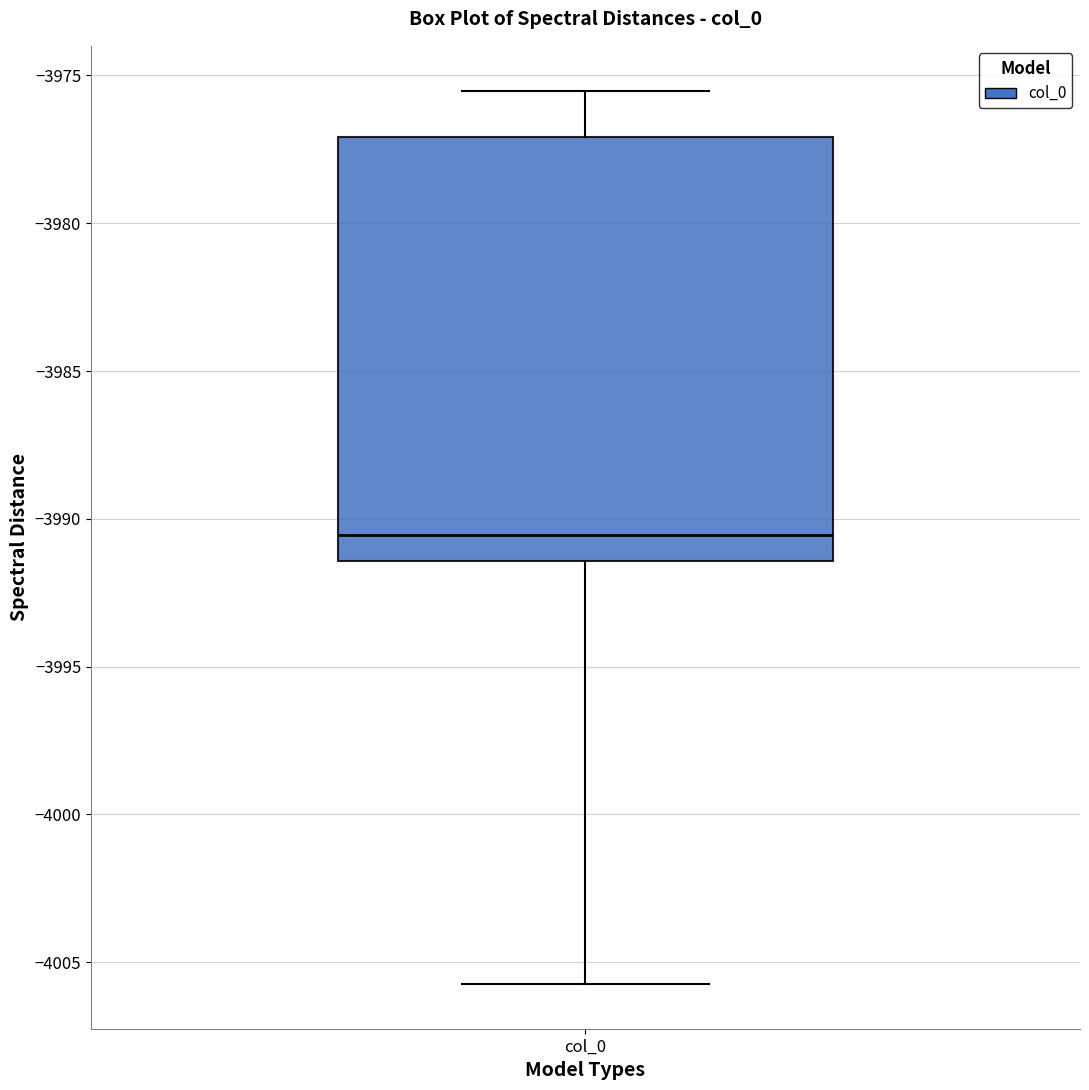

Read this box plot against the y-axis: the position of the median line, the range covered by the box, and the ends of both whiskers. The values are not printed on the chart, so give them approximately, as read against the axis.

median -3990.5, box -3991.5 to -3977.0, whiskers -4005.5 to -3975.5